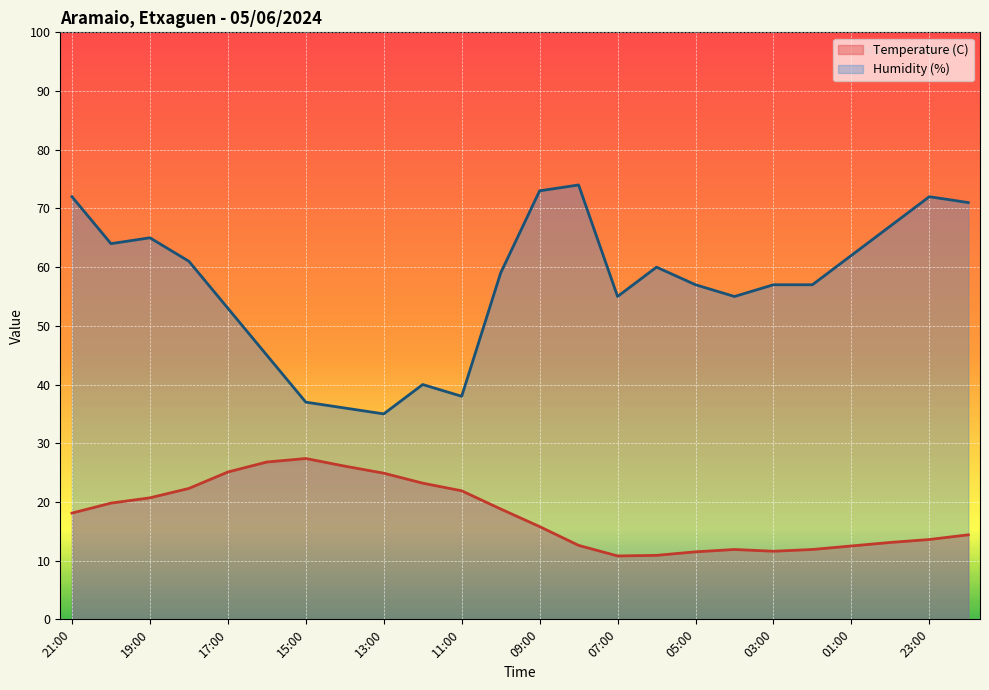

Is it true that Temperature (C) equals 11.9 at 17?

True